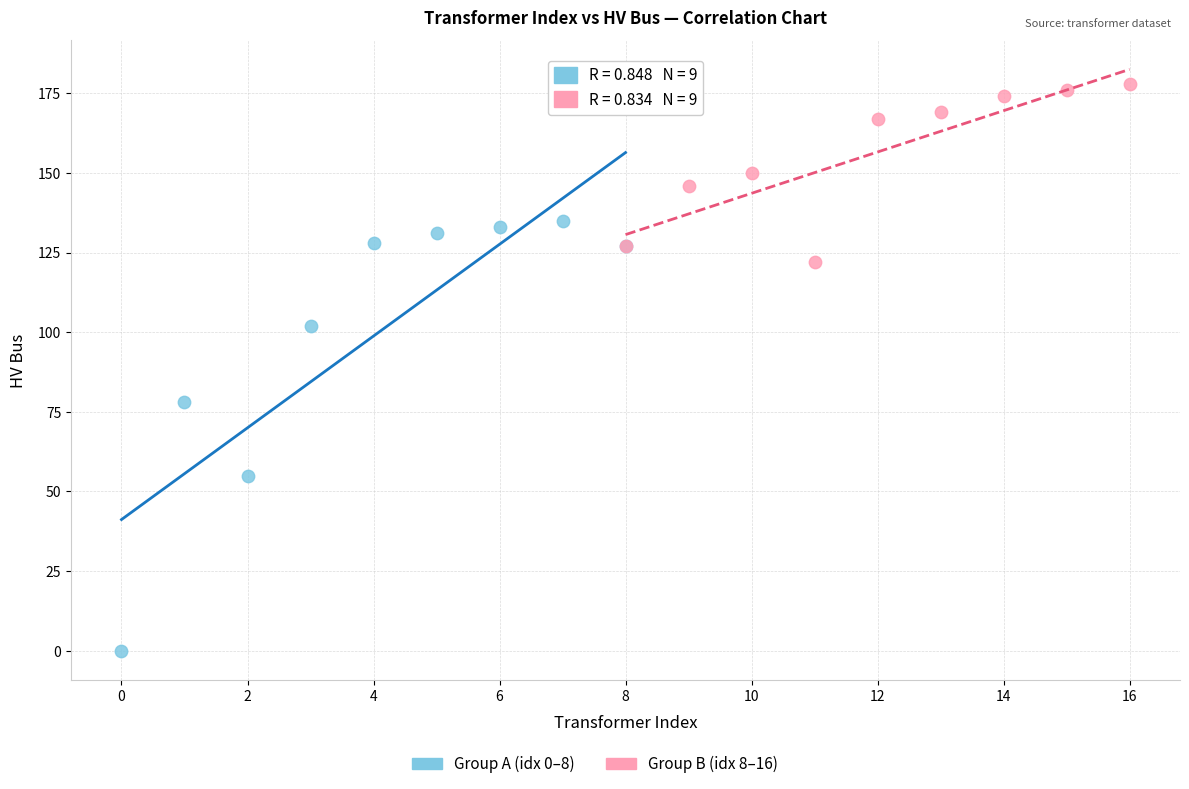

Which series has the largest Y range (max minus min)?

Group A (idx 0–8)